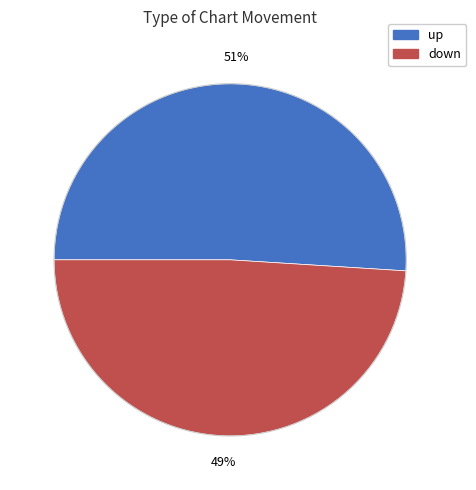

Which has a higher value, down or up?

up